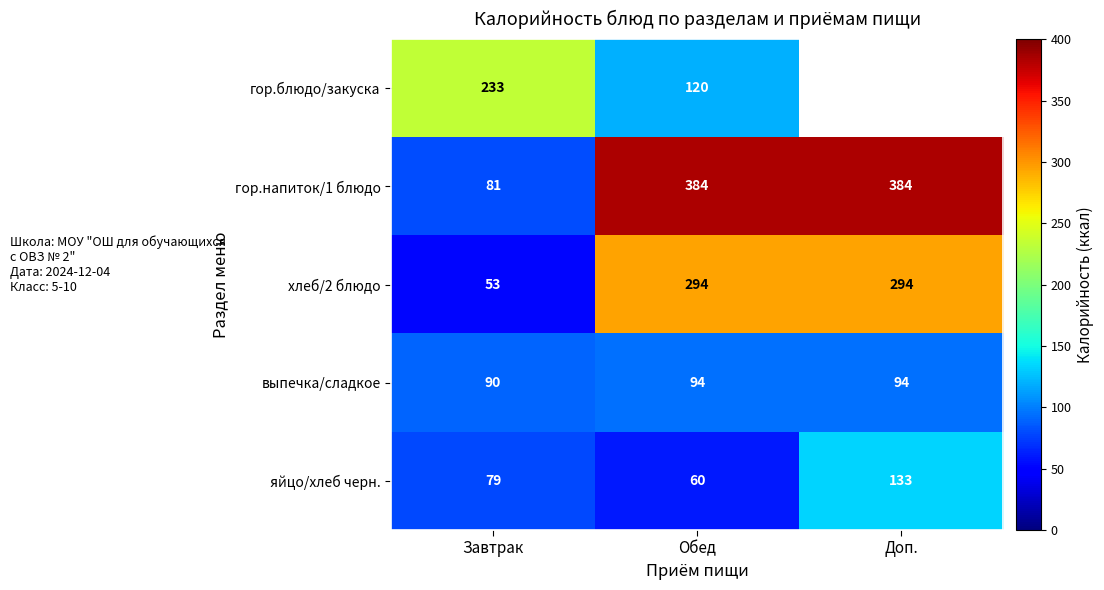

Count the выпечка/сладкое values in the range 90 to 94.

3